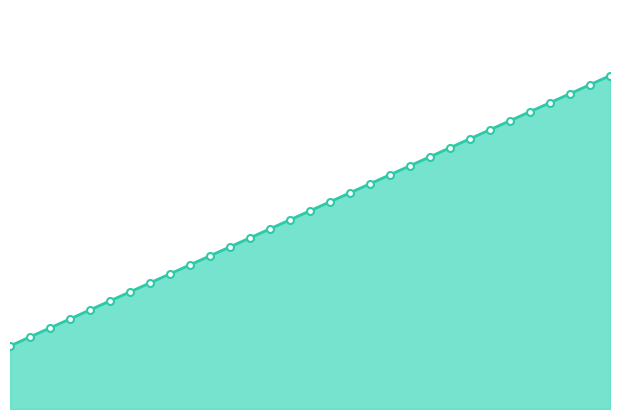

What is the average value?

22